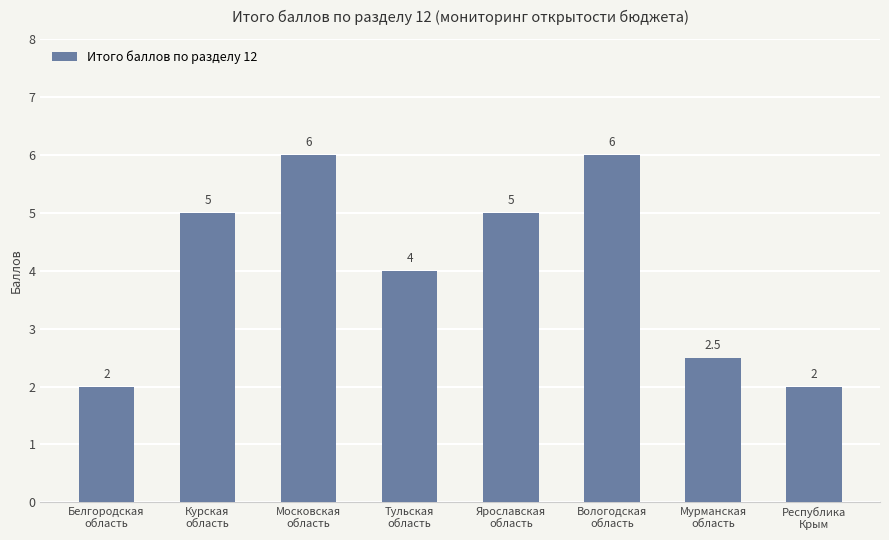

What is the sum of all values?

32.5